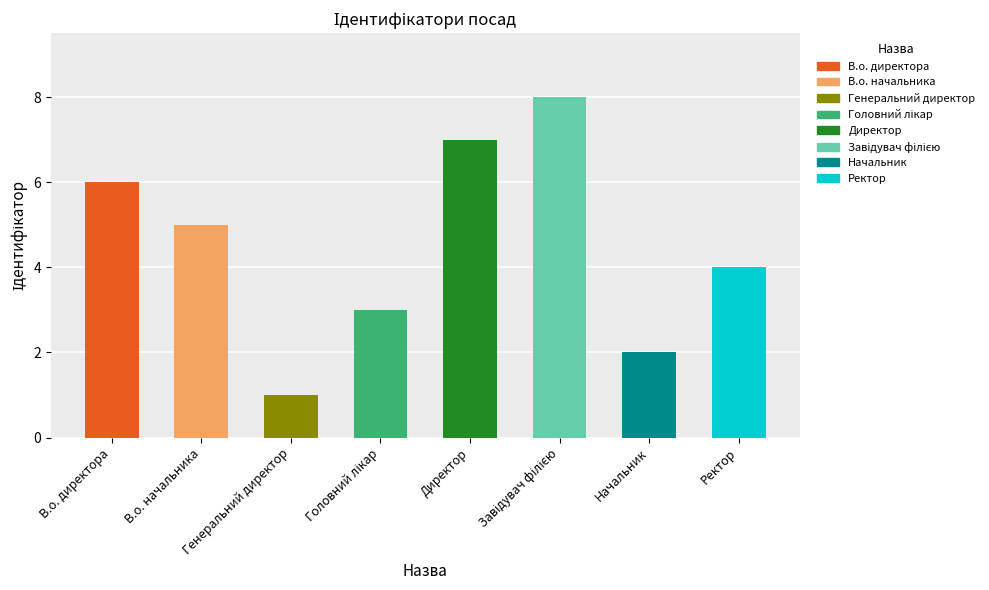

At which label does the data first exceed 5?

В.о. директора